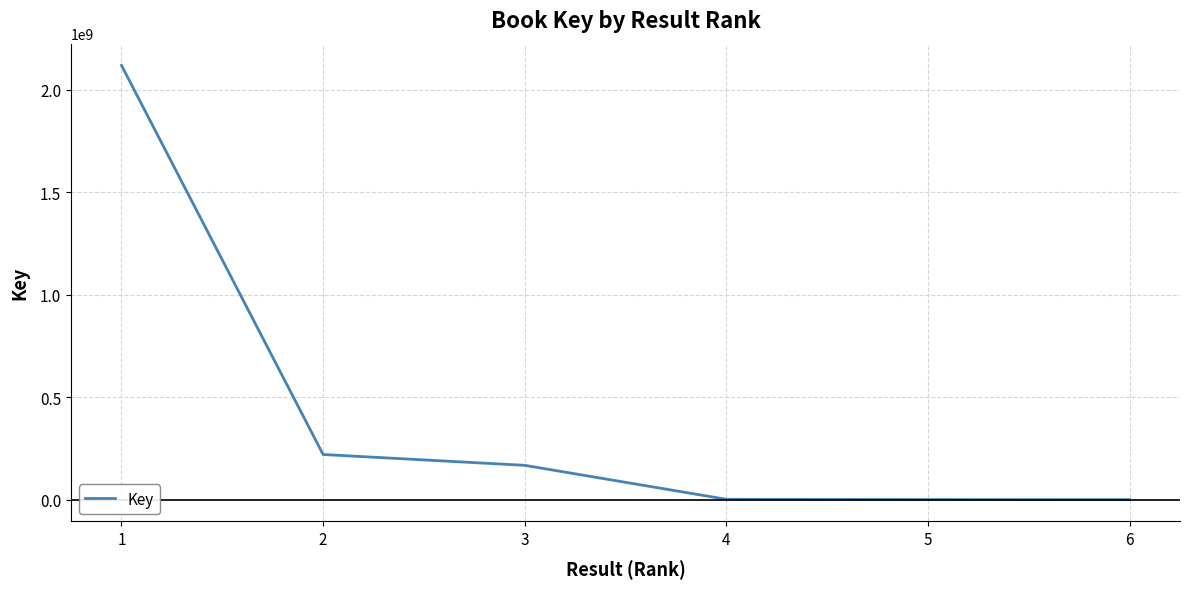

What is the ratio of the value at 1 to the value at 3?

12.7